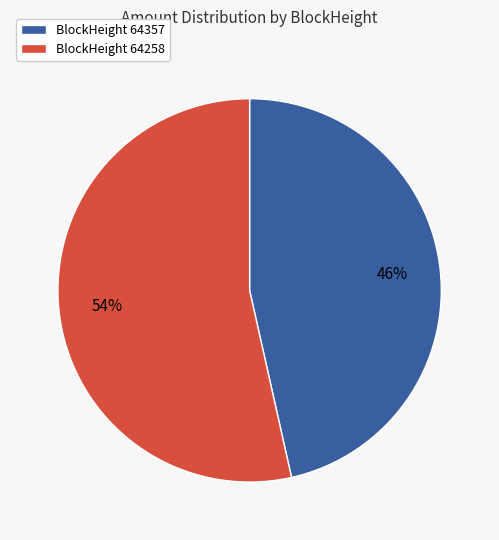

What percentage is the BlockHeight 64258 slice, to the nearest percent?

54%